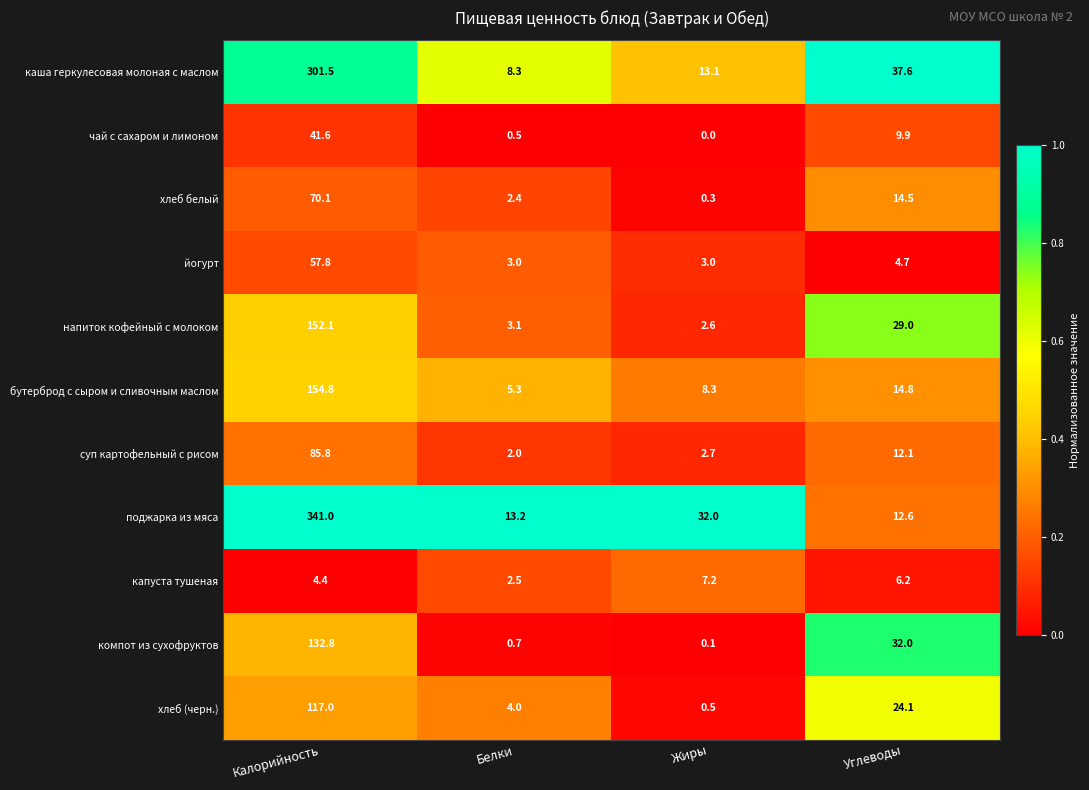

Rank the series at Белки from highest to lowest value.

поджарка из мяса, каша геркулесовая молоная с маслом, бутерброд с сыром и сливочным маслом, хлеб (черн.), напиток кофейный с молоком, йогурт, капуста тушеная, хлеб белый, суп картофельный с рисом, компот из сухофруктов, чай с сахаром и лимоном